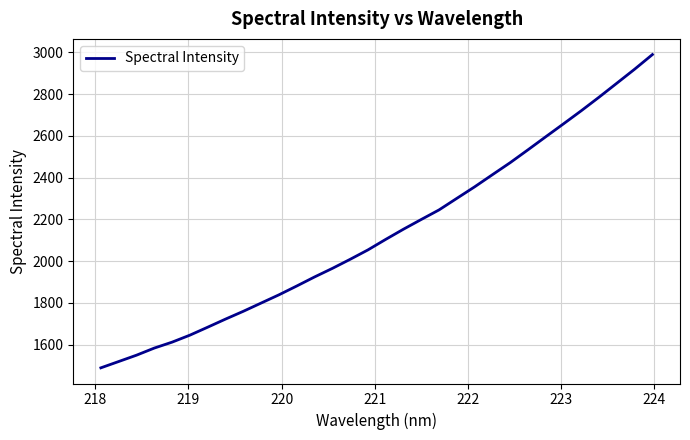

What is the difference between the maximum and minimum values?

1501.4